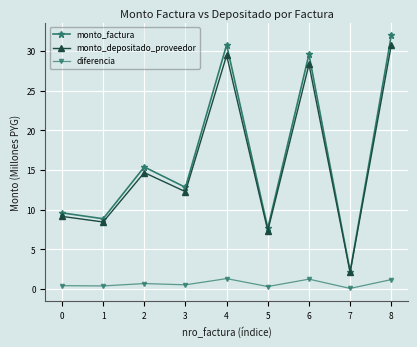

True or false: monto_depositado_proveedor and diferencia cross at least once.

False